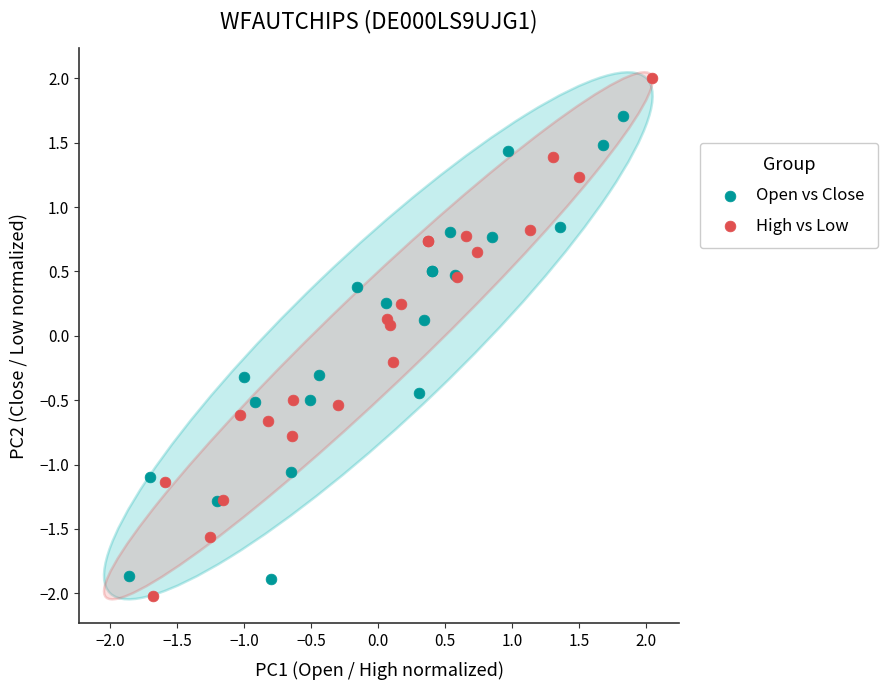

Which series contains the highest Y value?

High vs Low